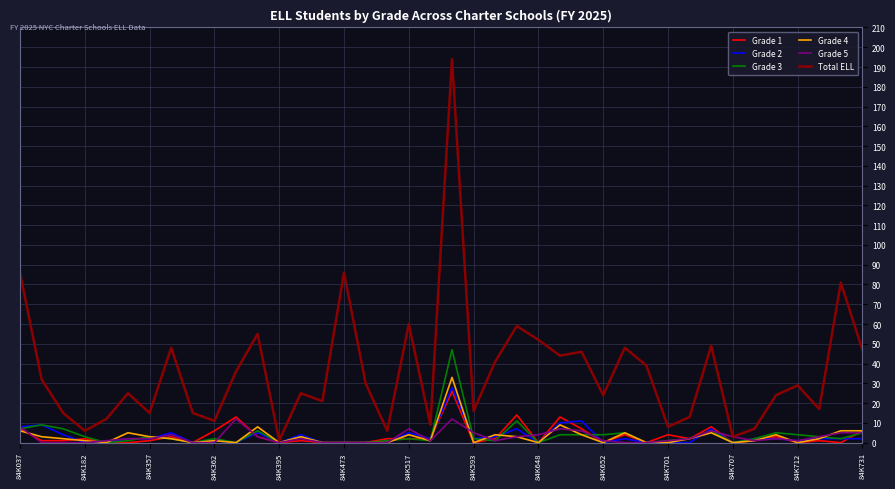

Which series has the largest range (max minus min)?

Total ELL